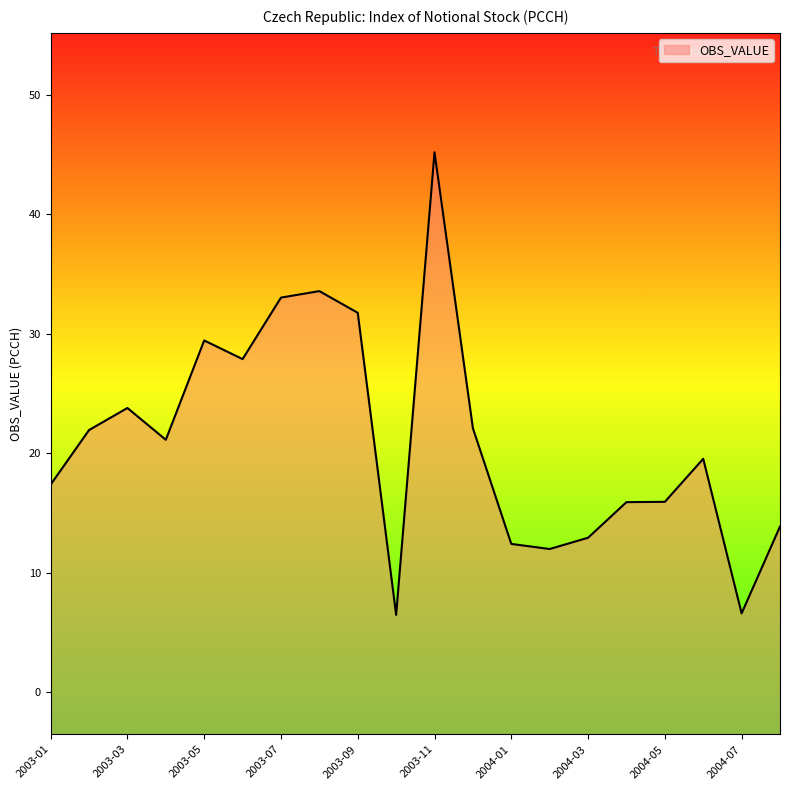

How many points are lower than both their immediate neighbors (excluding endpoints)?

5